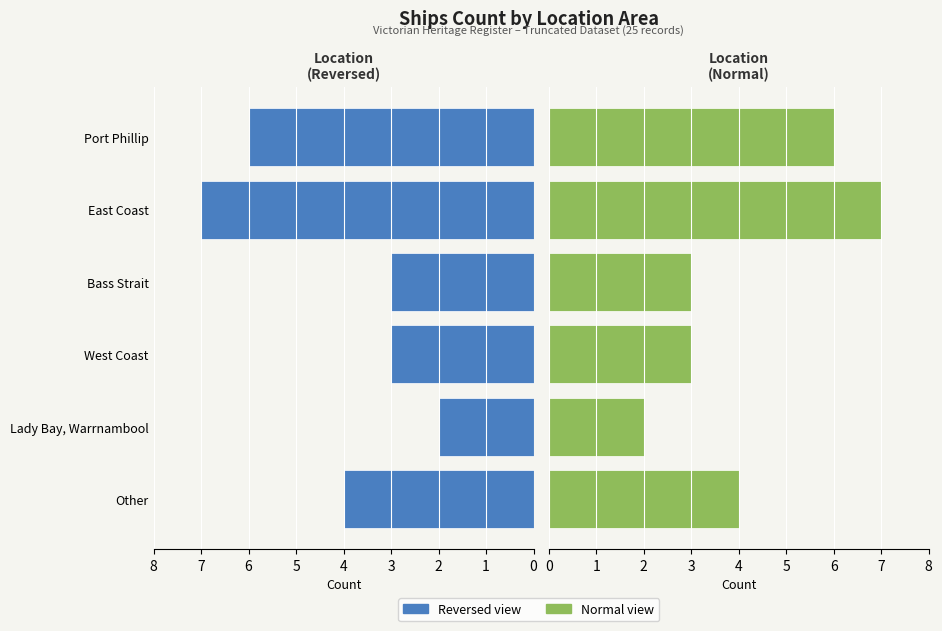

What is the difference between the Area Count (Right) values at Lady Bay, Warrnambool and Port Phillip?

4